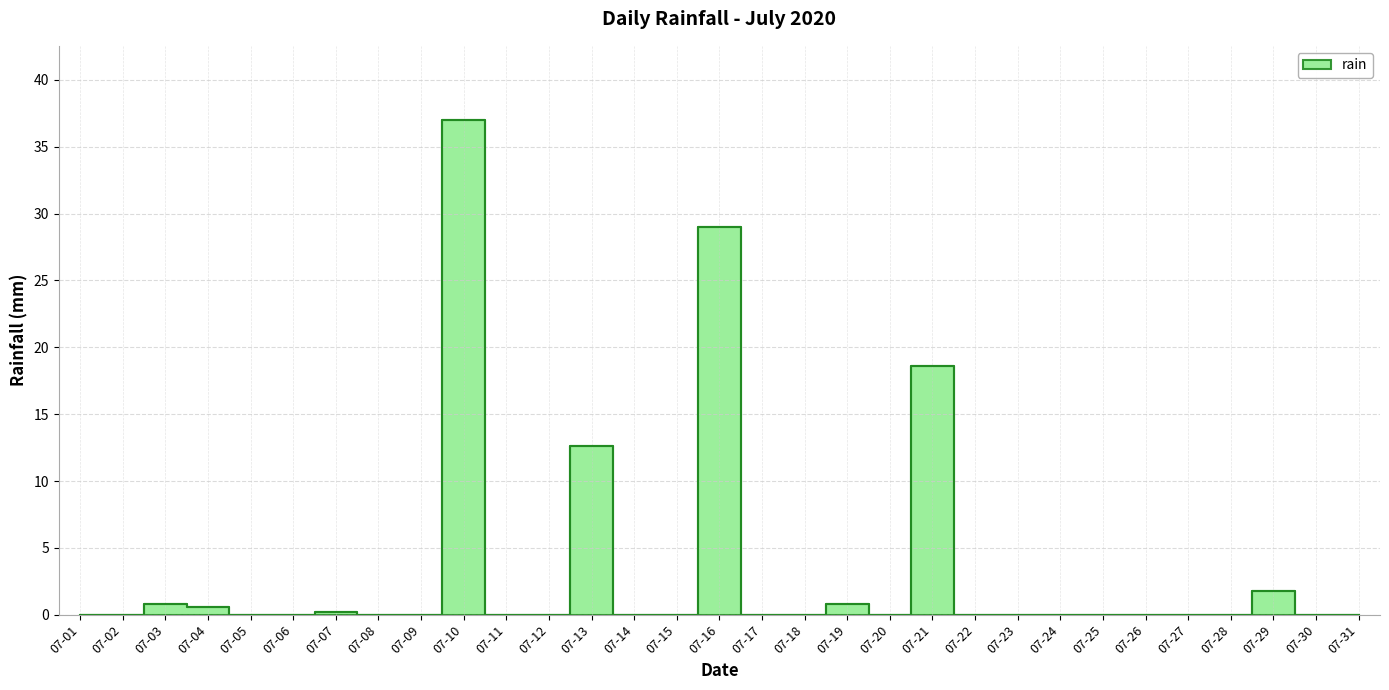

Reading right to left, what are all the values shown in this chart?

07-31=0.0	07-30=0.0	07-29=1.8	07-28=0.0	07-27=0.0	07-26=0.0	07-25=0.0	07-24=0.0	07-23=0.0	07-22=0.0	07-21=18.6	07-20=0.0	07-19=0.8	07-18=0.0	07-17=0.0	07-16=29.0	07-15=0.0	07-14=0.0	07-13=12.6	07-12=0.0	07-11=0.0	07-10=37.0	07-09=0.0	07-08=0.0	07-07=0.2	07-06=0.0	07-05=0.0	07-04=0.6	07-03=0.8	07-02=0.0	07-01=0.0